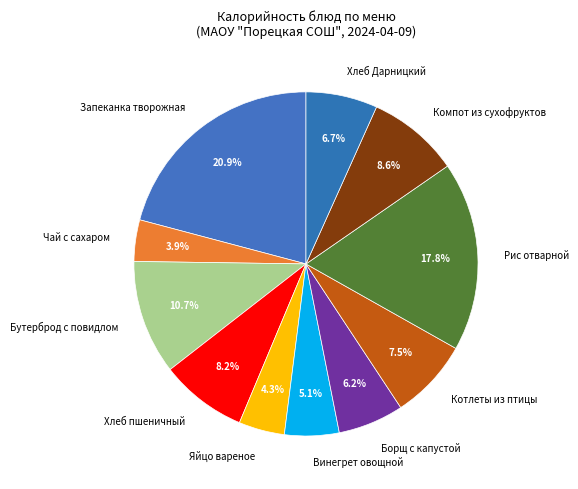

What percentage is the Борщ с капустой slice, to the nearest percent?

6%